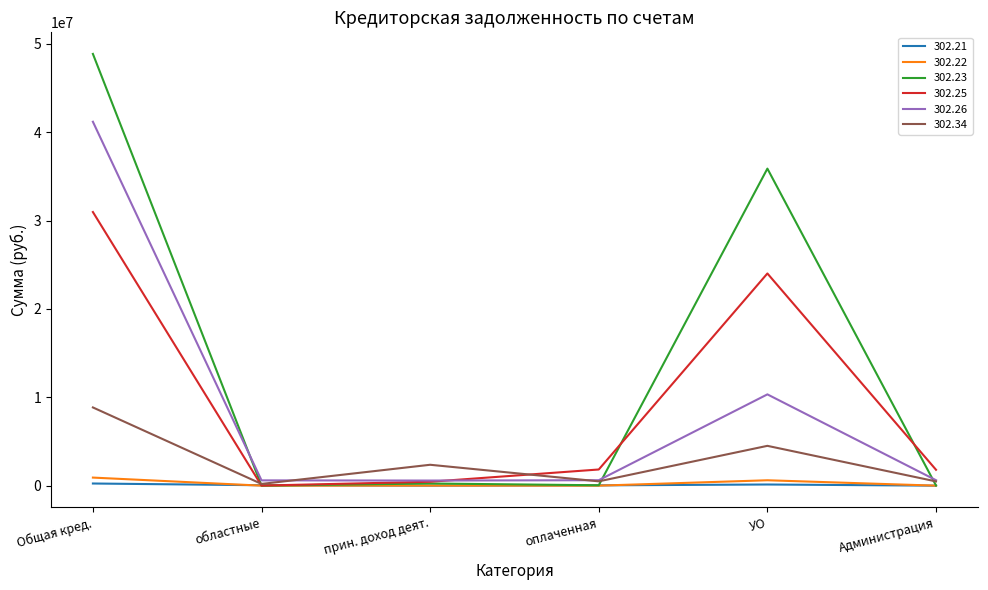

Which series has the largest total across all categories?

302.23